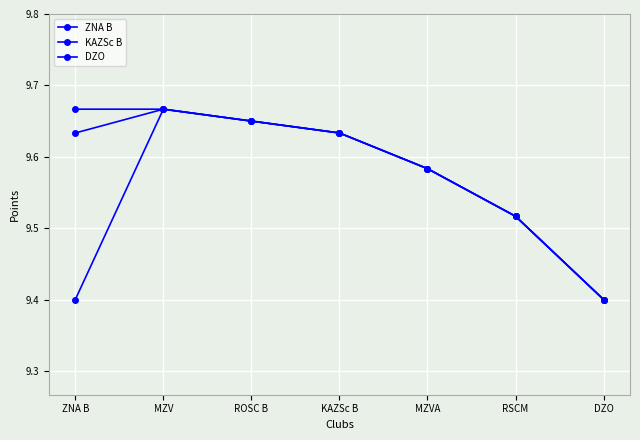

How many lines are shown in the chart?

3